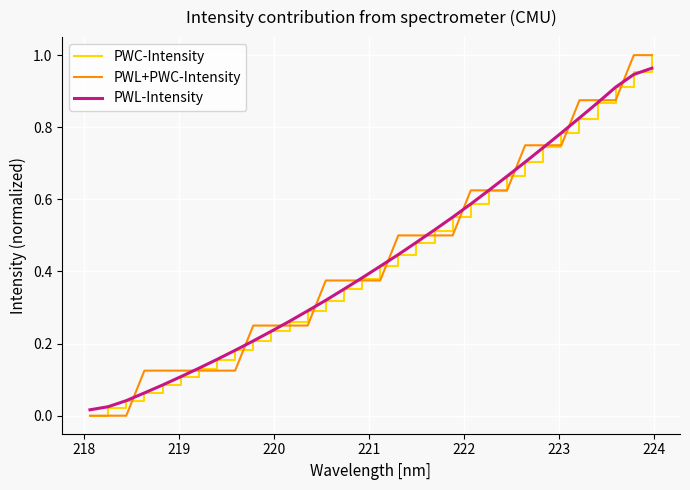

What is the maximum value shown in the chart?

1.0